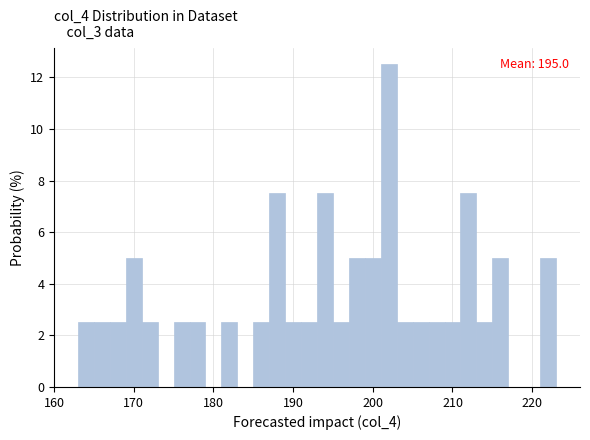

Read against the x-axis, roughly where is the centre of the tallest bar?

202